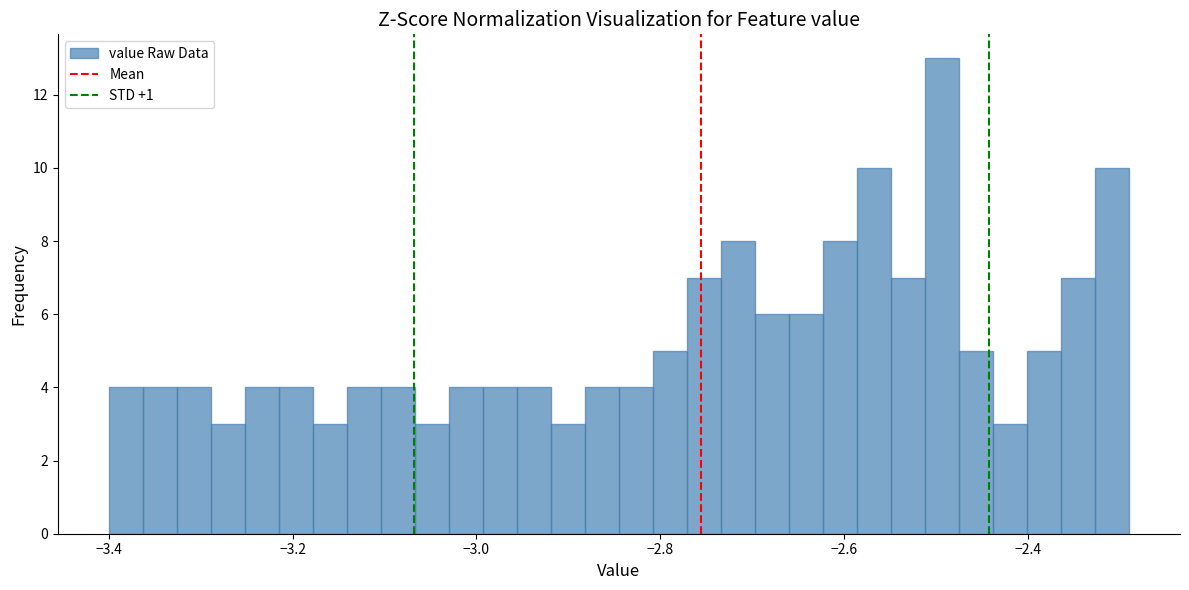

Read against the x-axis, roughly where is the centre of the tallest bar?

-2.50